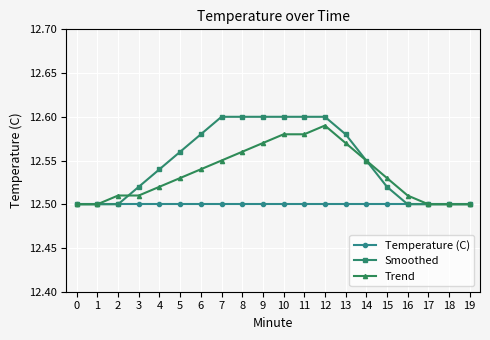

Which series has the widest spread of values?

Smoothed